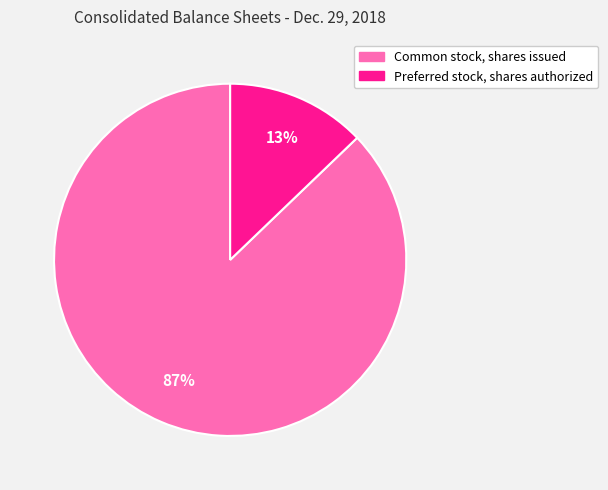

Is the sum of Preferred stock, shares authorized and Common stock, shares issued greater than half?

Yes